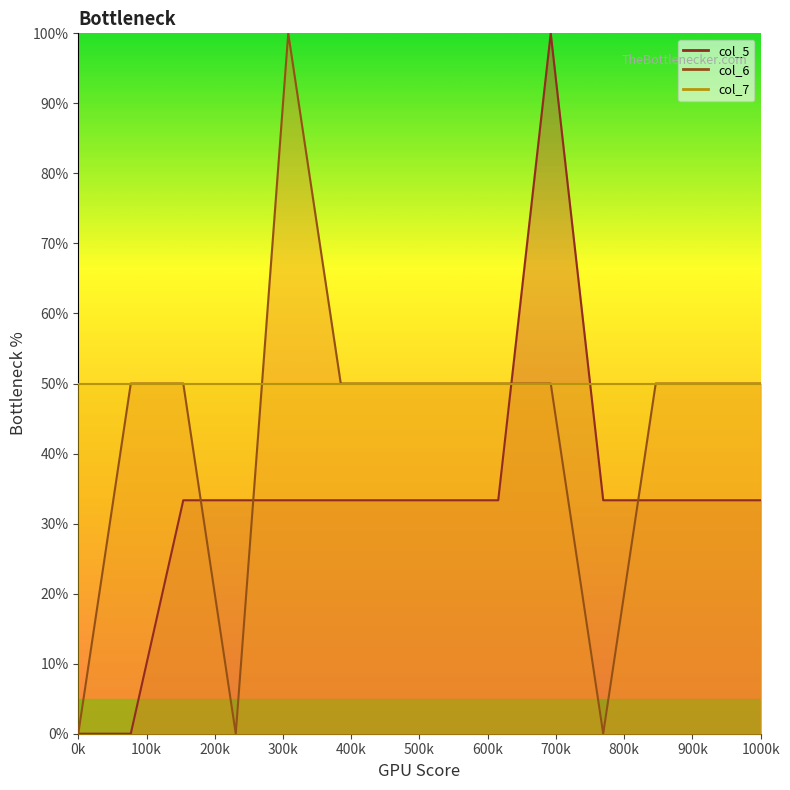

What is the value of the col_5 point at the 12th from the left?

33.3